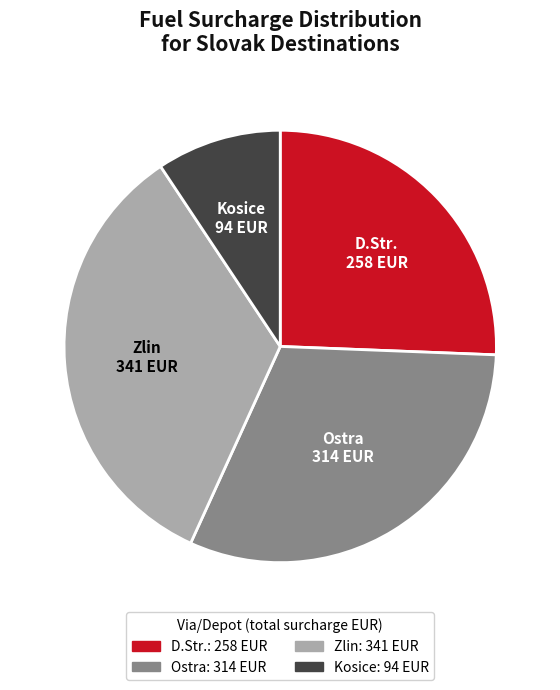

Is D.Str. the majority of the pie?

No